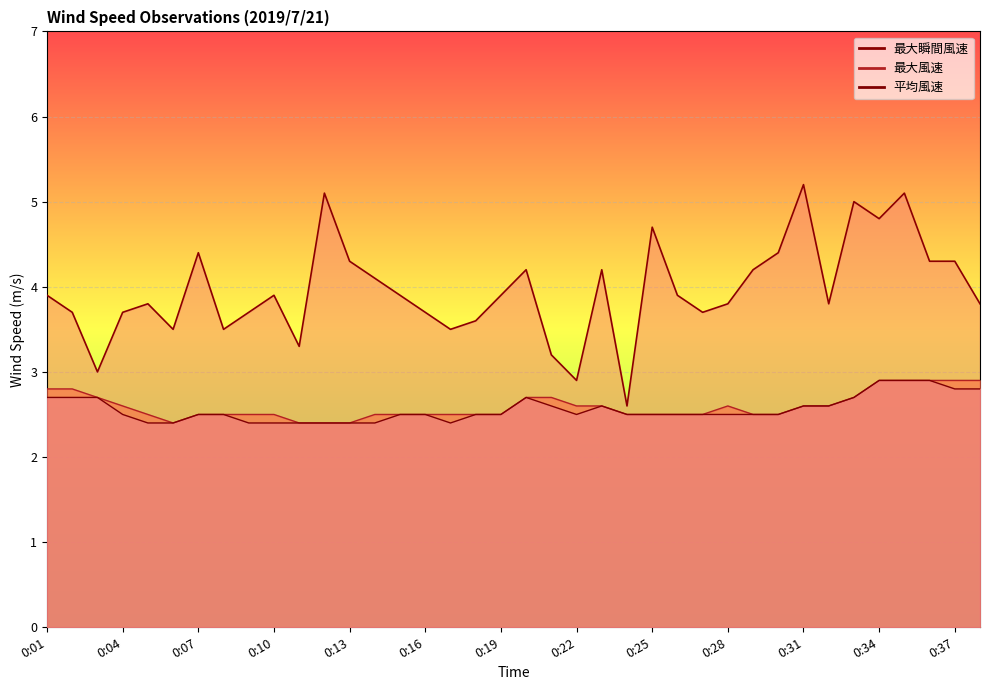

How many distinct data groups are displayed?

3